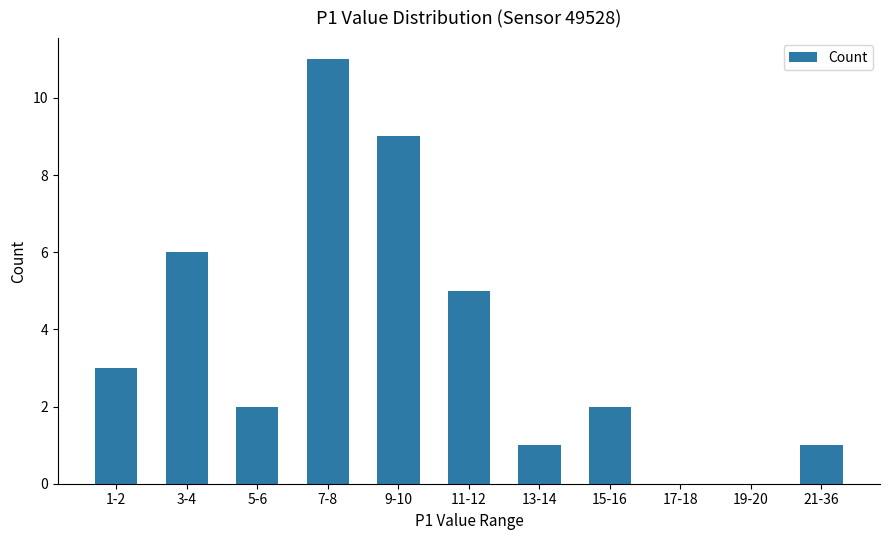

The chart shows a value of 1 at 21-36. True or false?

True